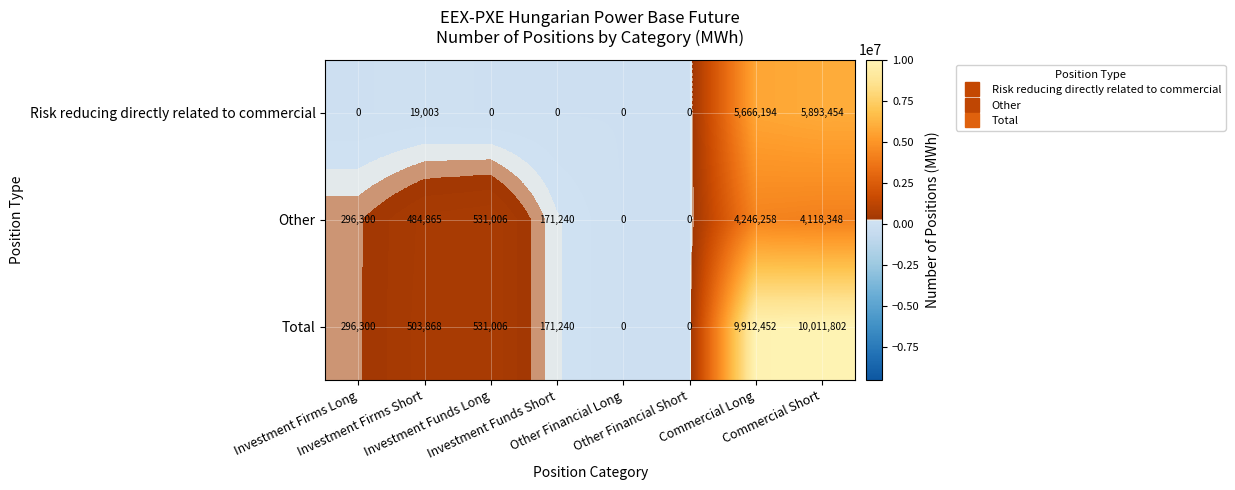

Which series has the largest total across all categories?

Total